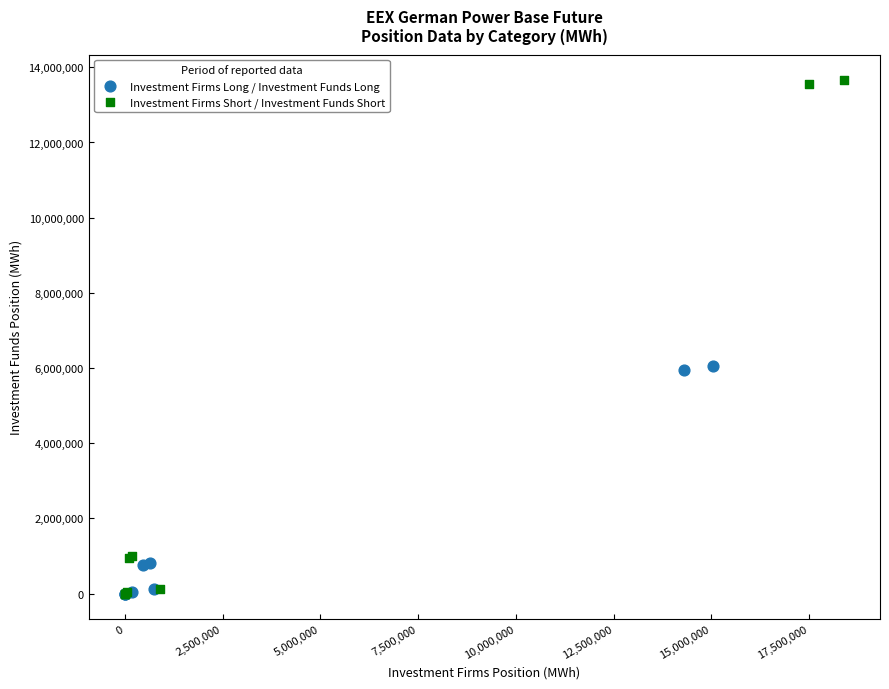

Which series has the widest spread of Y values?

Investment Firms Short / Investment Funds Short